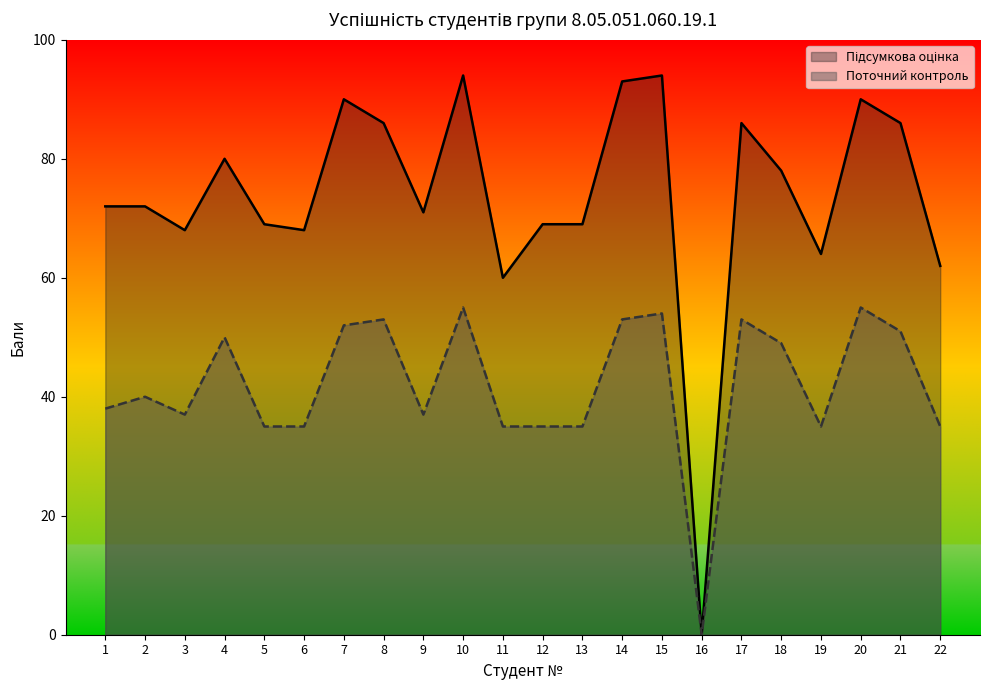

How many data points does each series have?

22